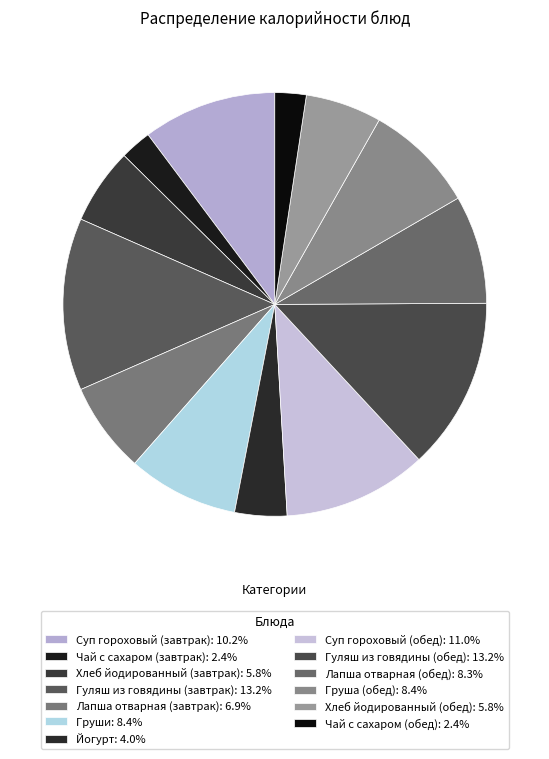

The Хлеб йодированный (завтрак) slice represents 1% of the pie. True or false?

False